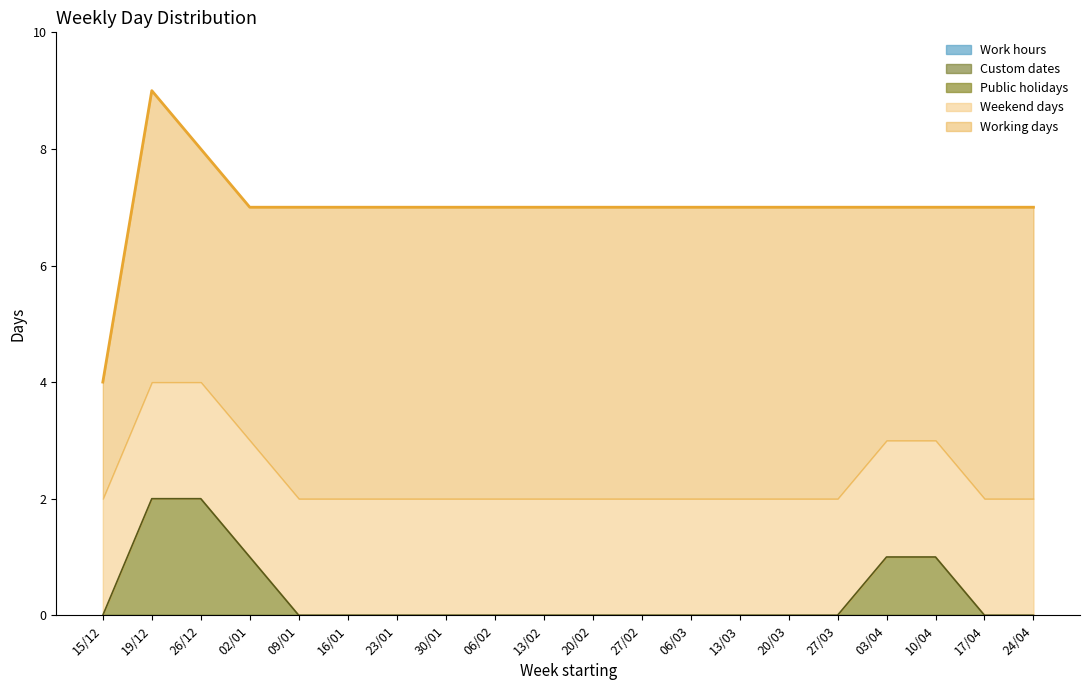

Which series changed the most between 30/01 and 03/04?

Working days